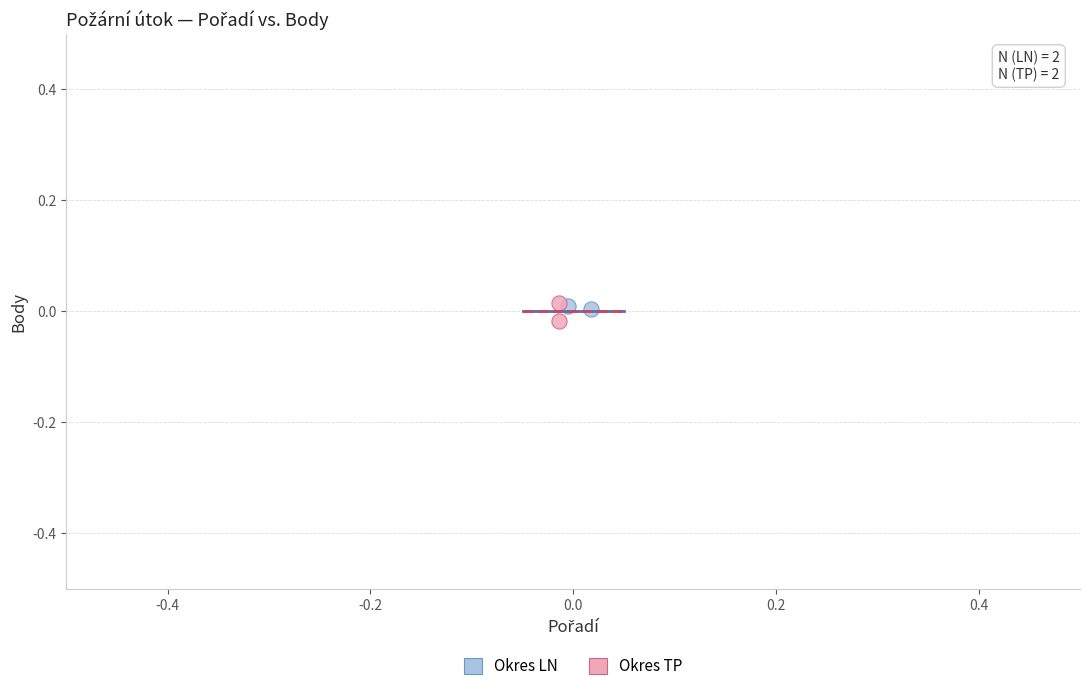

What are all the series names shown in the legend?

Okres LN, Okres TP